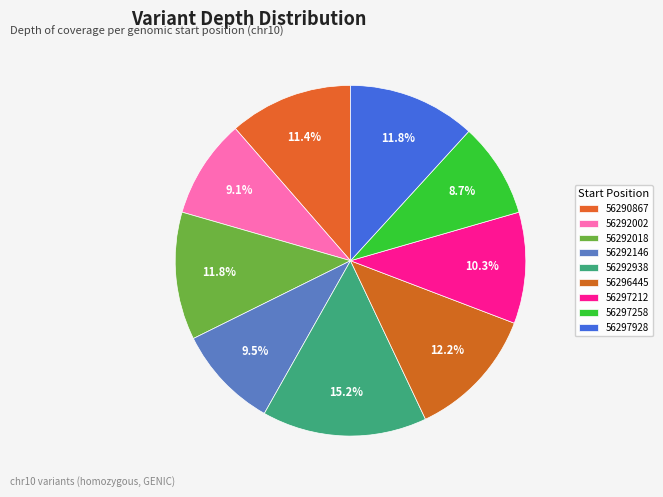

What is the smallest slice in the pie chart?

56297258